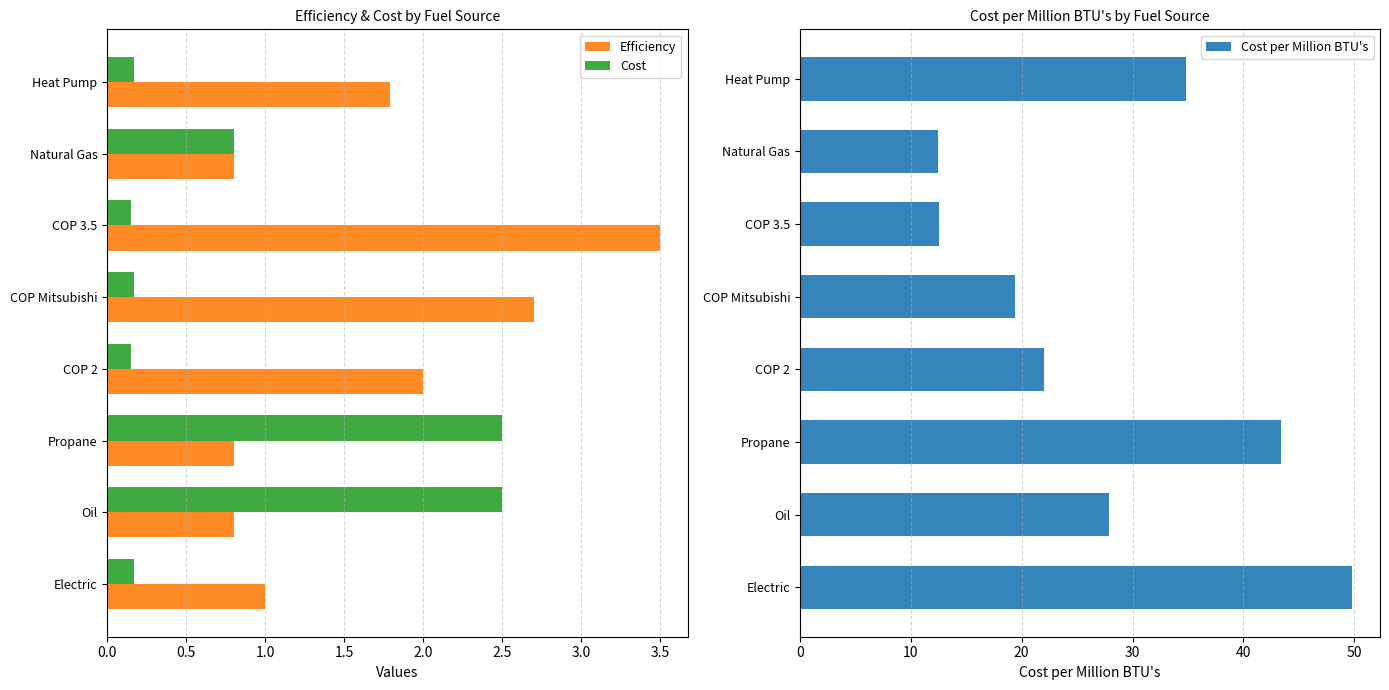

At which label is Cost closest to 1?

Natural Gas